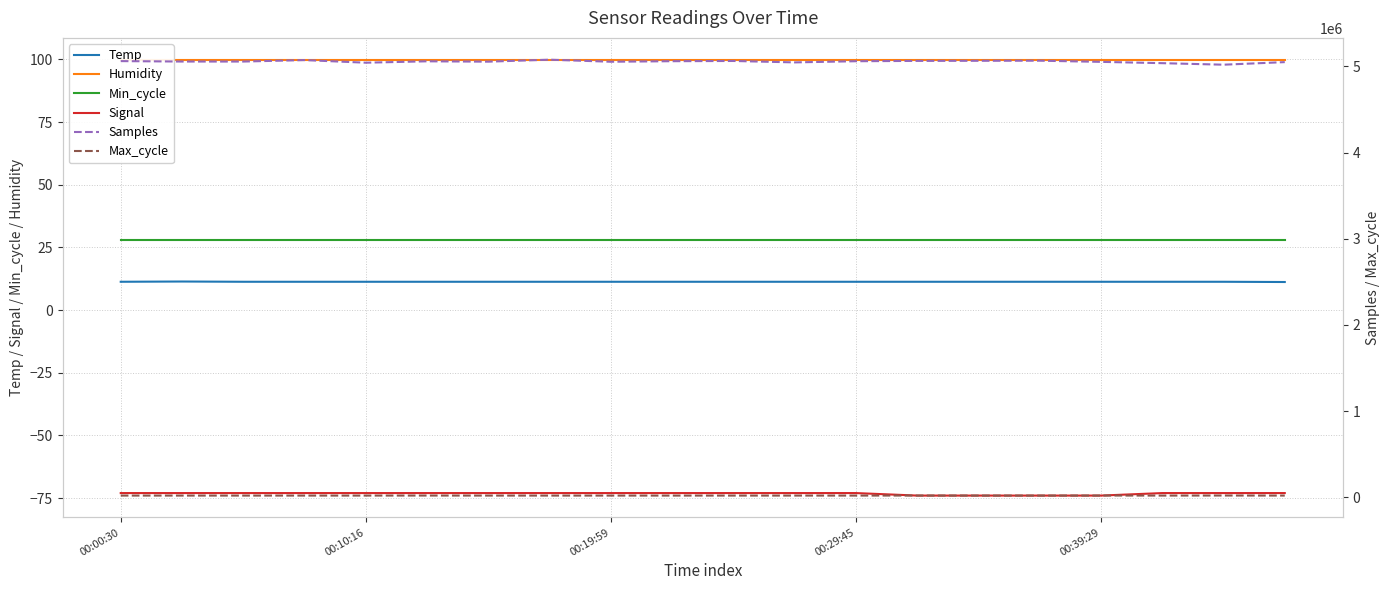

True or false: Humidity has more than 2 points higher than both neighbors.

False